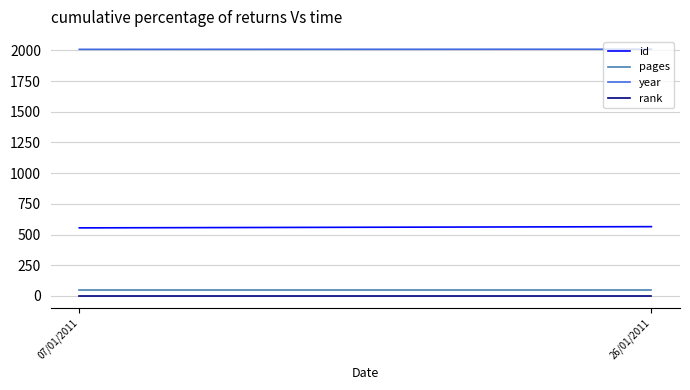

Rank the series at 26/01/2011 from highest to lowest value.

year, id, pages, rank